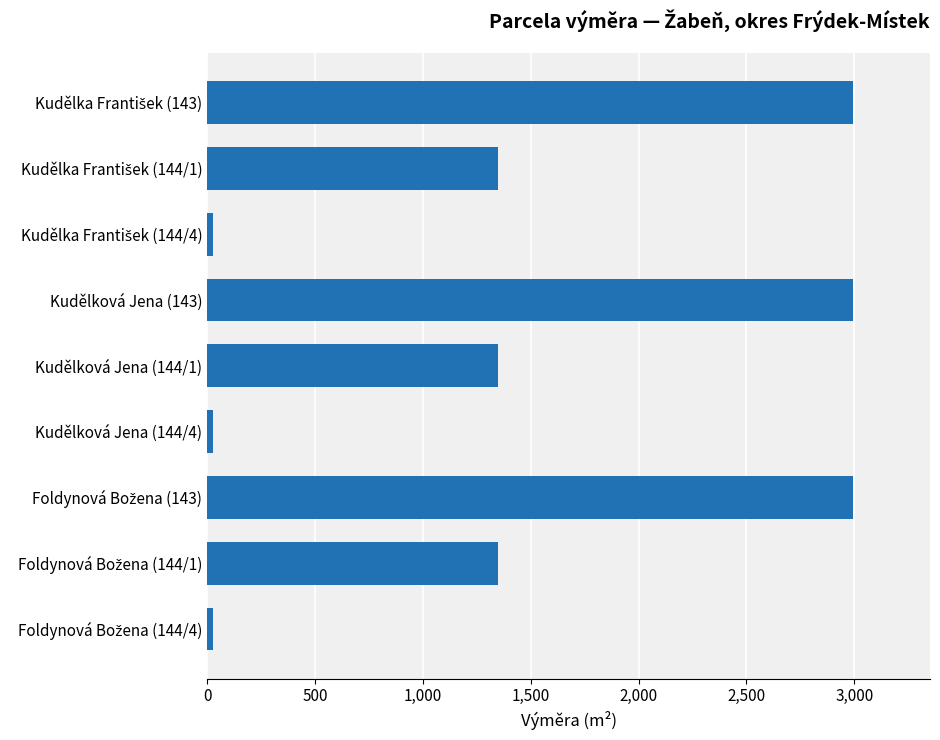

What is the greatest value displayed?

2992